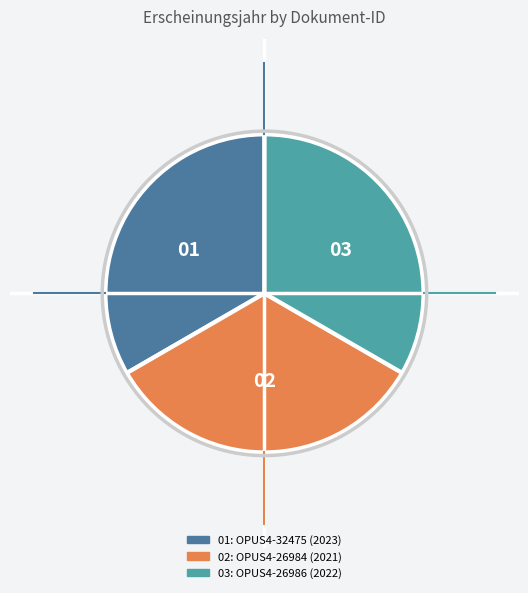

Does any single category account for the majority?

No